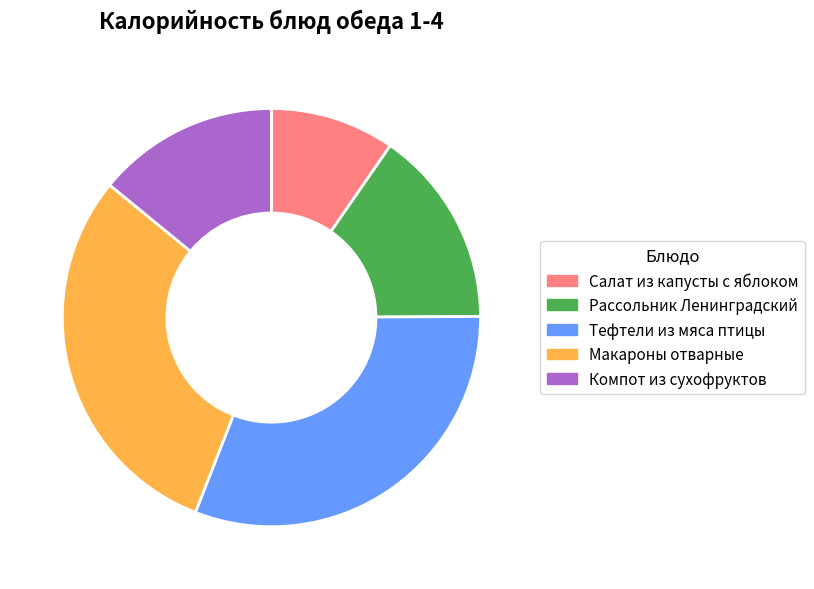

Is there a majority slice in this chart?

No